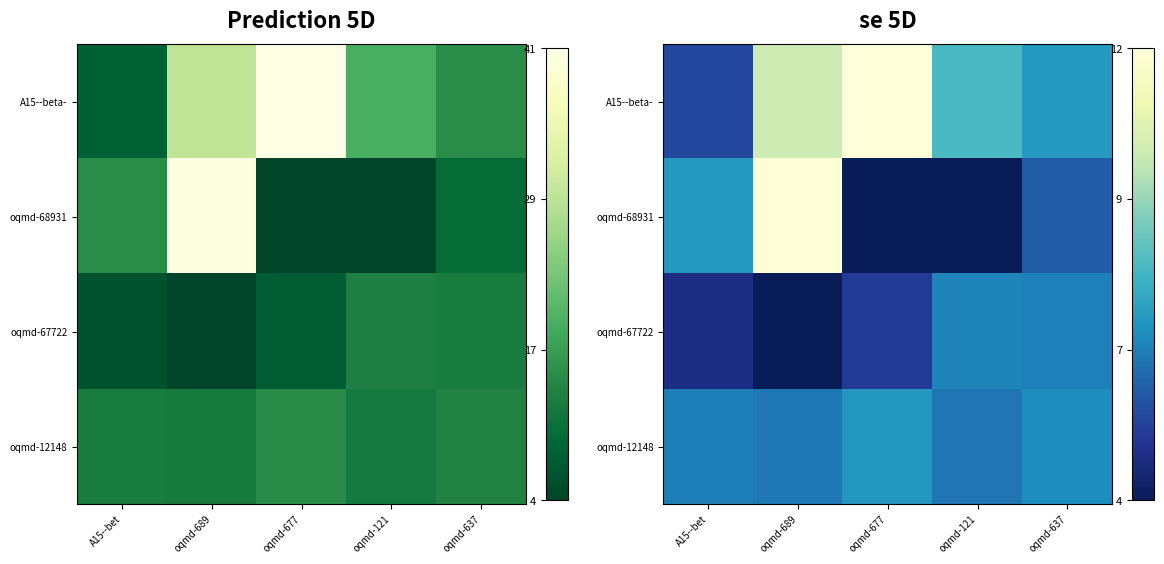

Rank the series by their maximum value, from highest to lowest.

A15--beta-, oqmd-68931, oqmd-12148, oqmd-67722